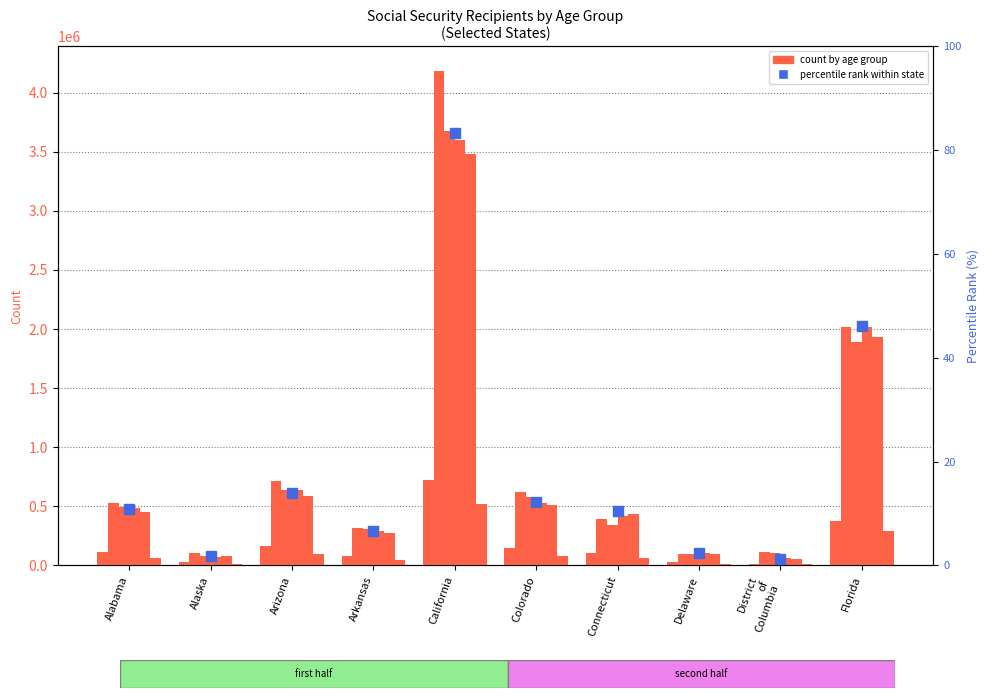

How many data points in Under 20 are above 113903?

4